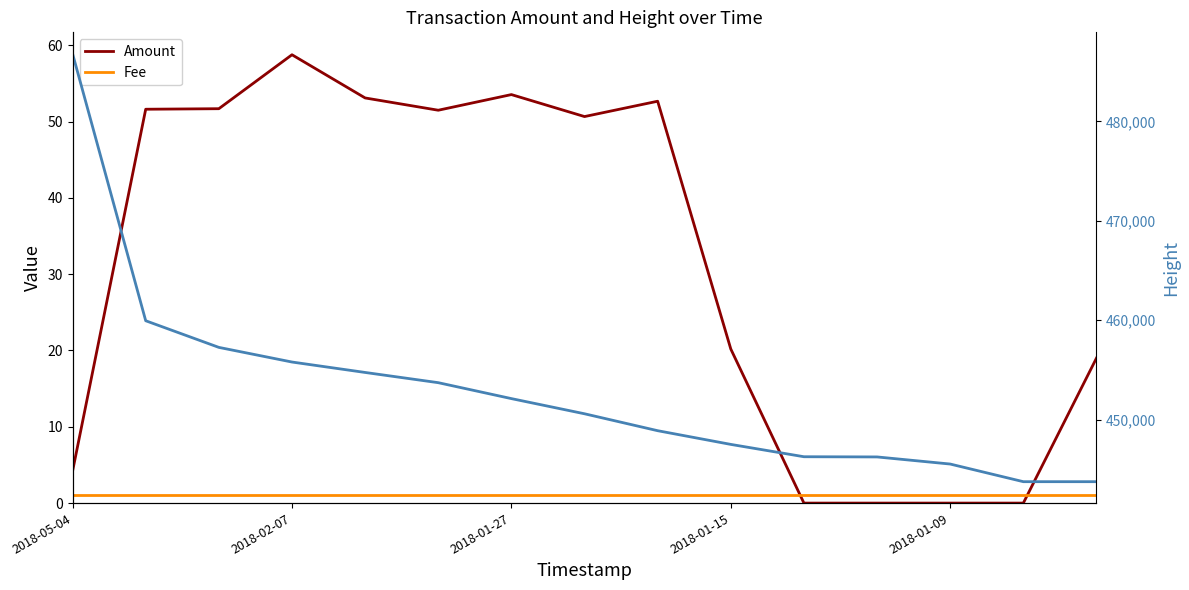

What is the sum of all Amount values?

466.8